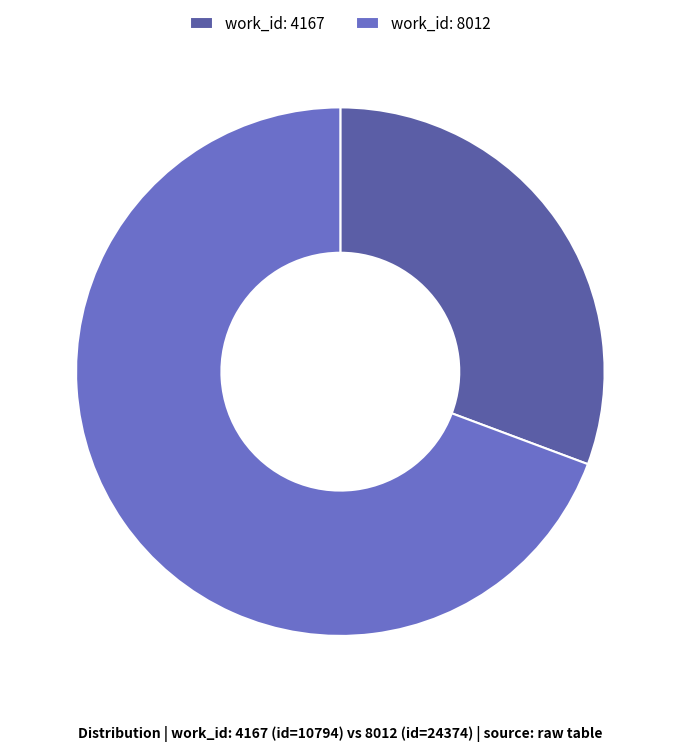

Is there any slice that represents more than half of the pie?

Yes